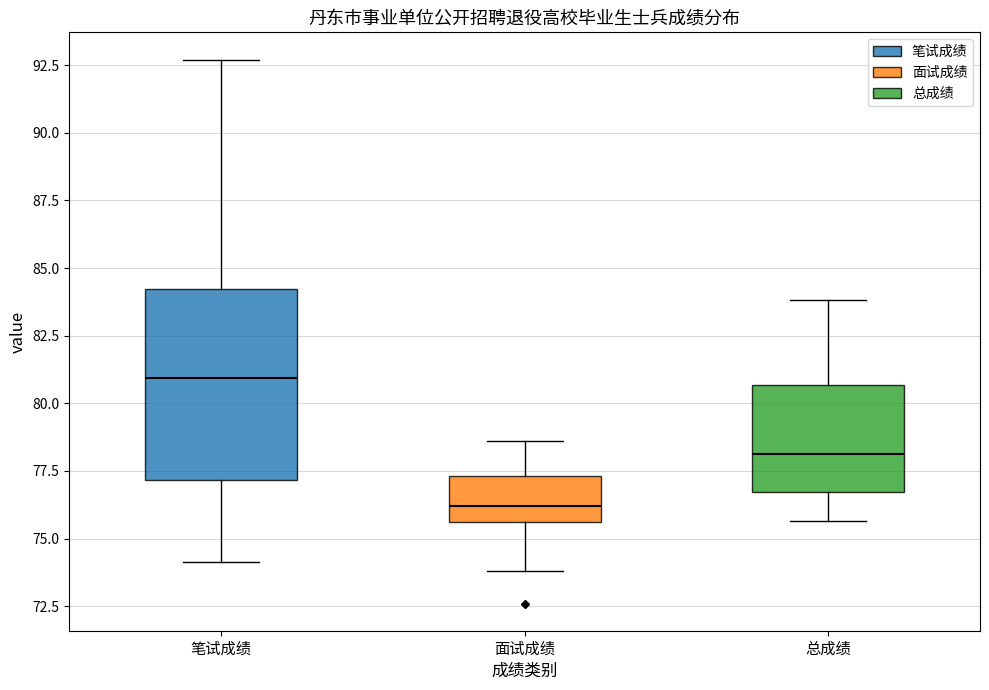

Which box has the highest median line?

笔试成绩